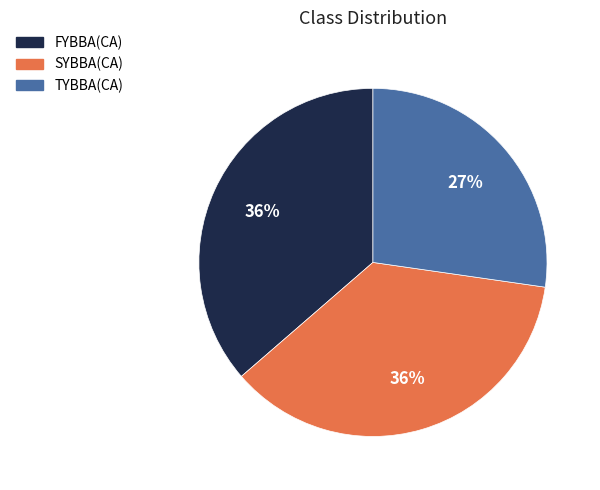

Does FYBBA(CA) account for over 50% of the chart?

No